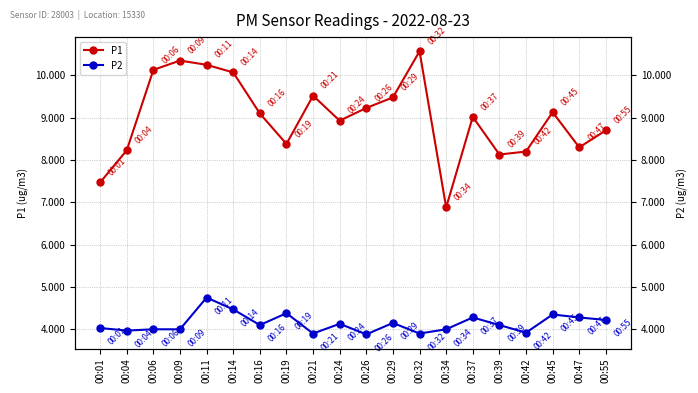

At how many categories does at least one series exceed 5?

20